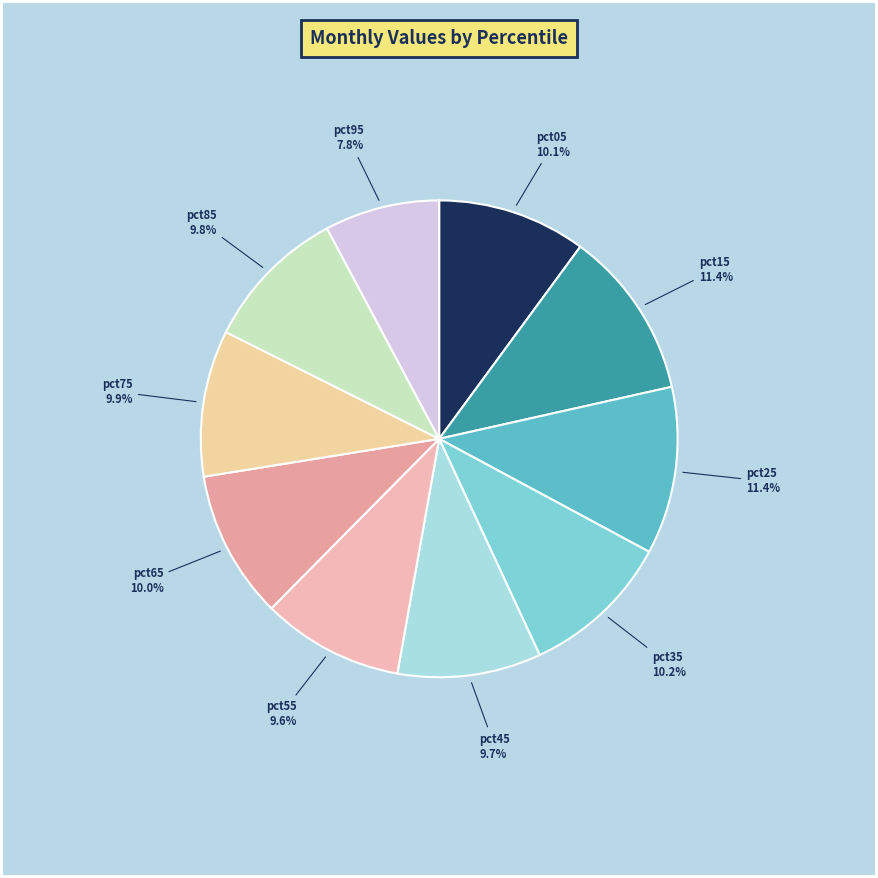

Is the sum of pct55 and pct15 greater than half?

No